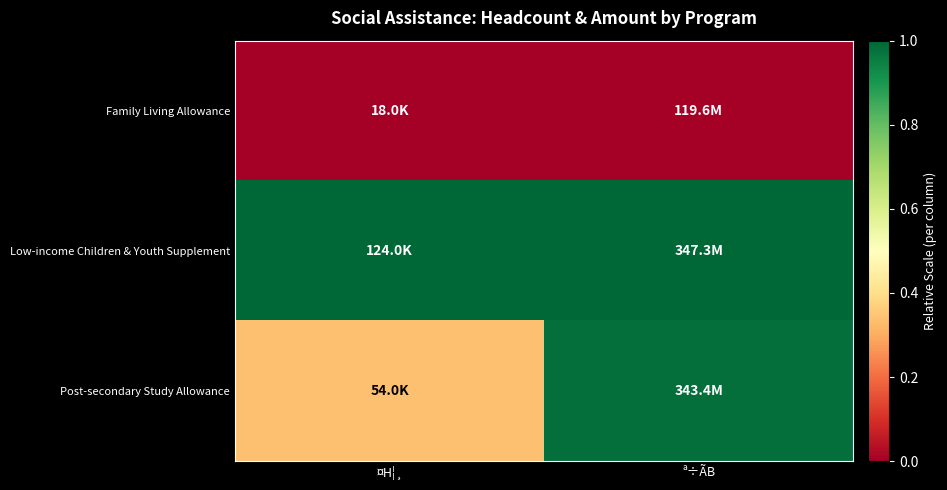

Which series has the largest total across all categories?

Low-income Children & Youth Supplement